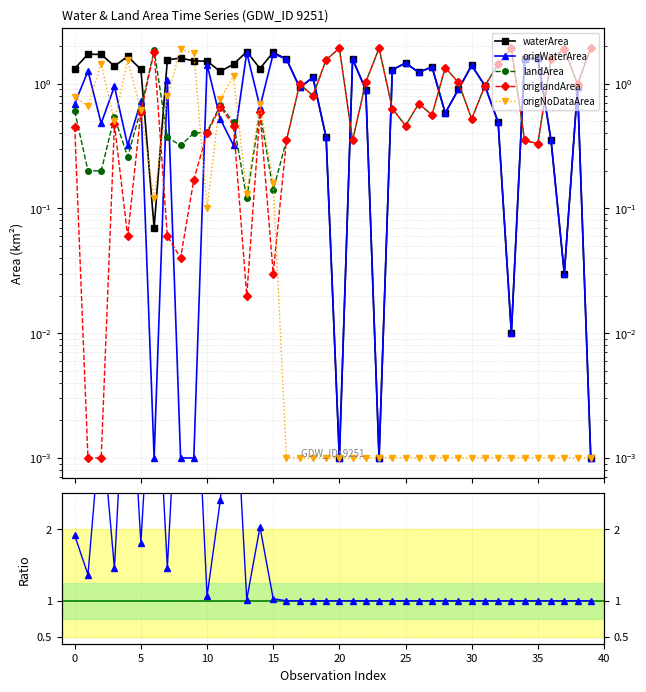

What is the spread (max minus min) of values at 33?

1.9